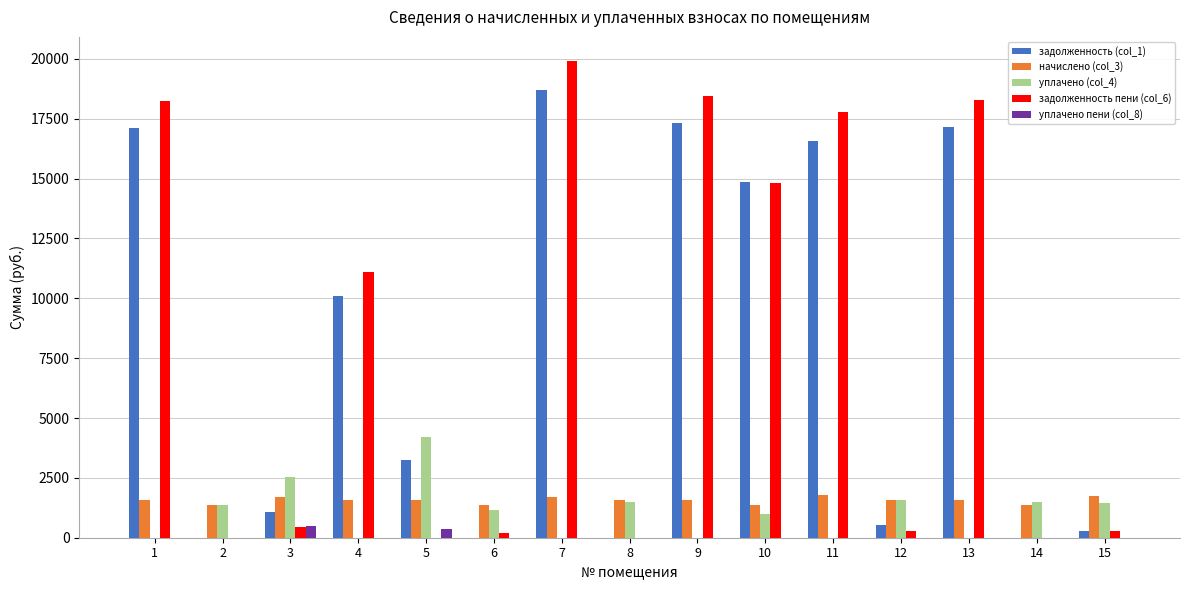

Where is задолженность (col_1) nearest to the value 9349?

4